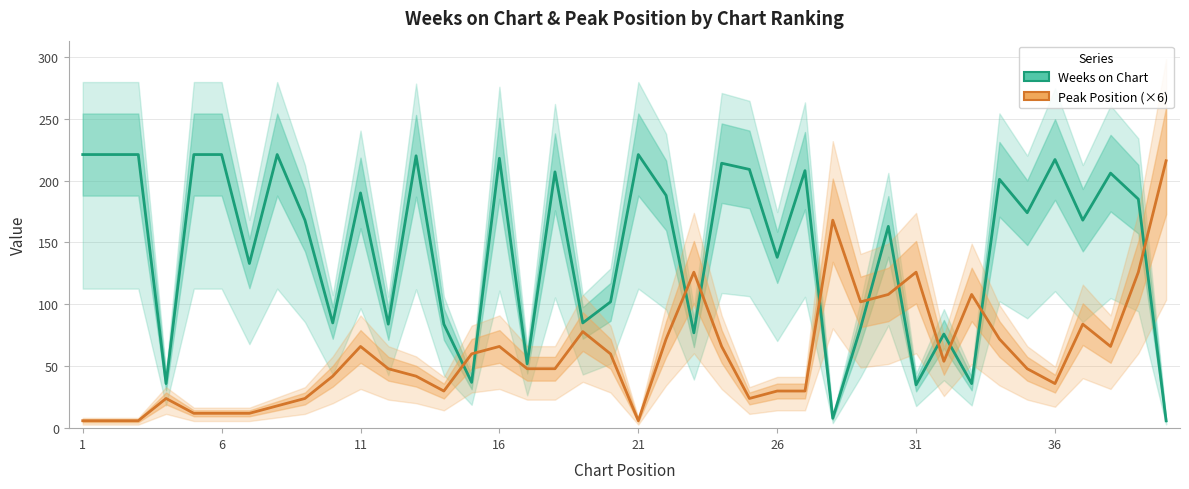

At 6, list the series in order from largest to smallest.

Weeks on Chart, Peak Position (×6)